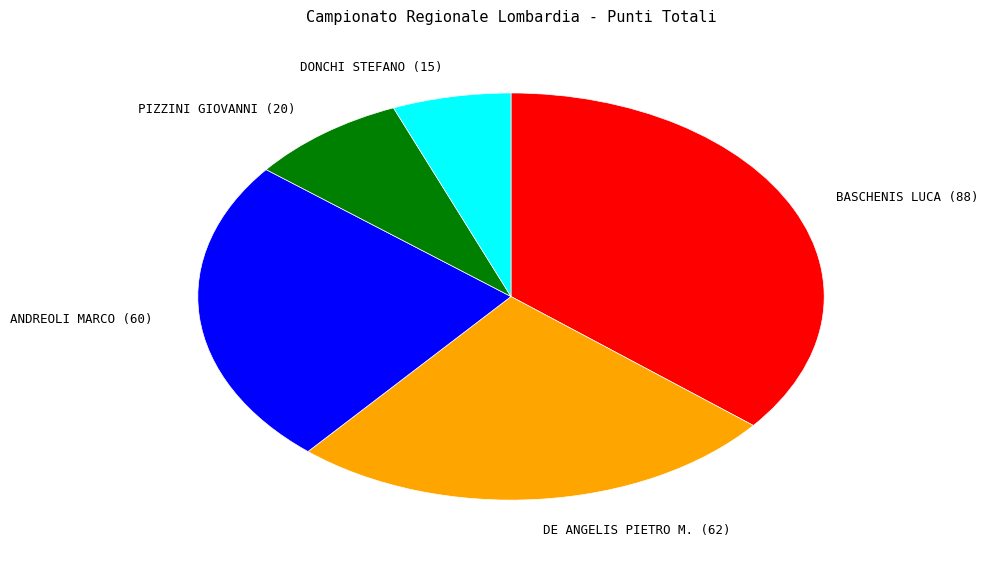

Does any single category account for the majority?

No